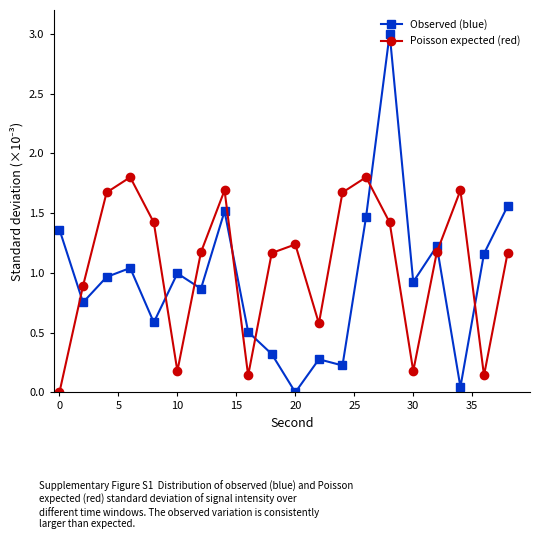

Which series has the widest spread of values?

Observed (blue)